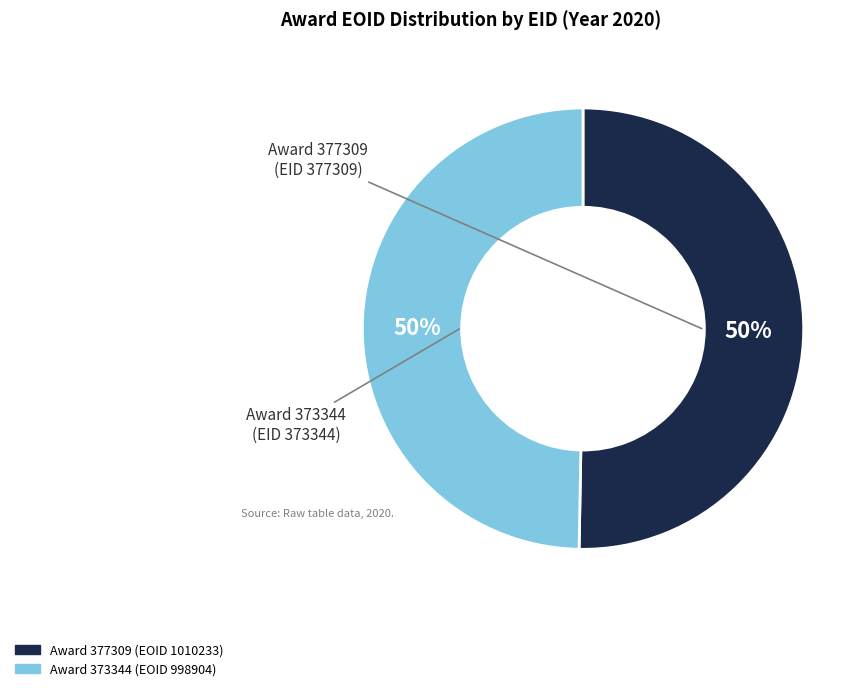

How many slices are in this pie chart?

2